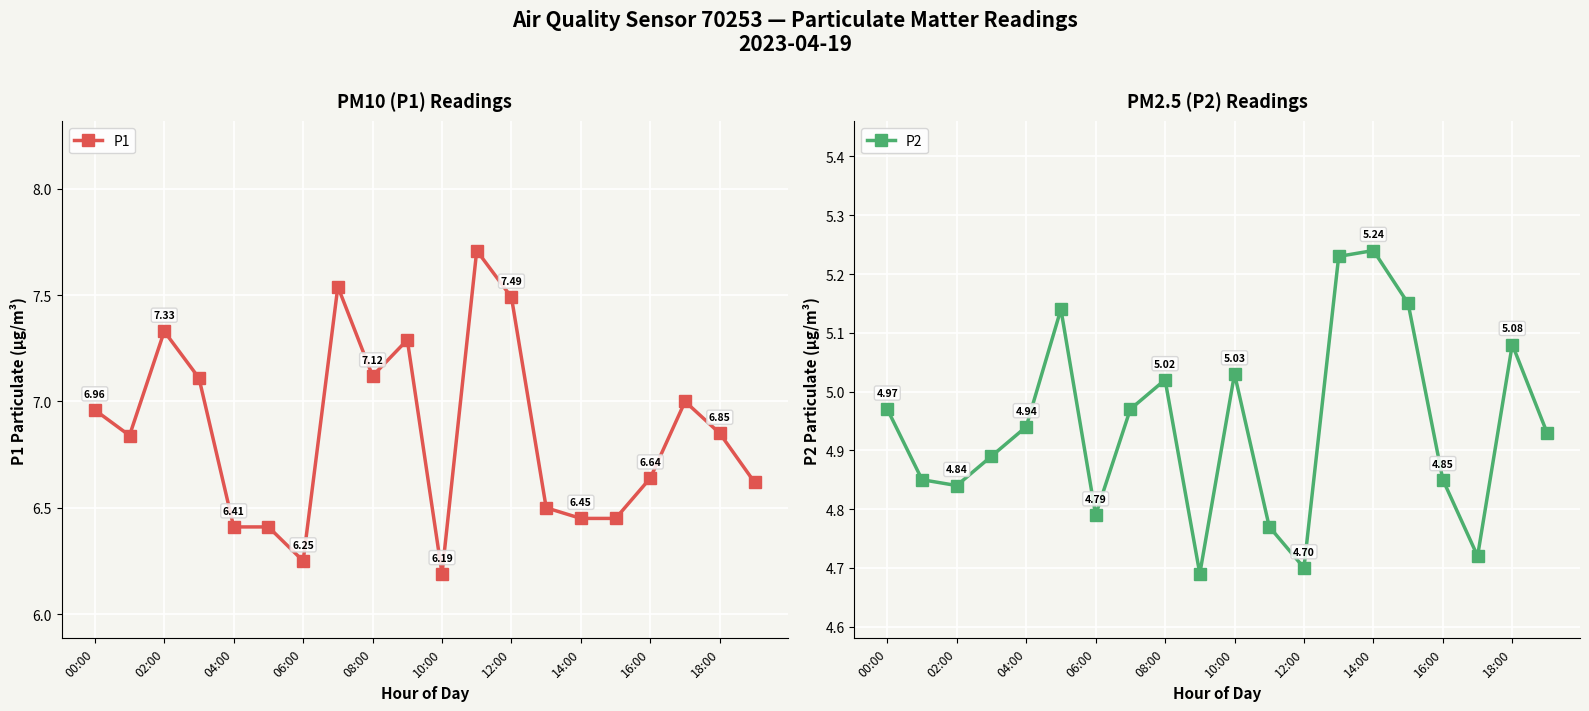

The value of P2 at 00:00 is 5.0. True or false?

True